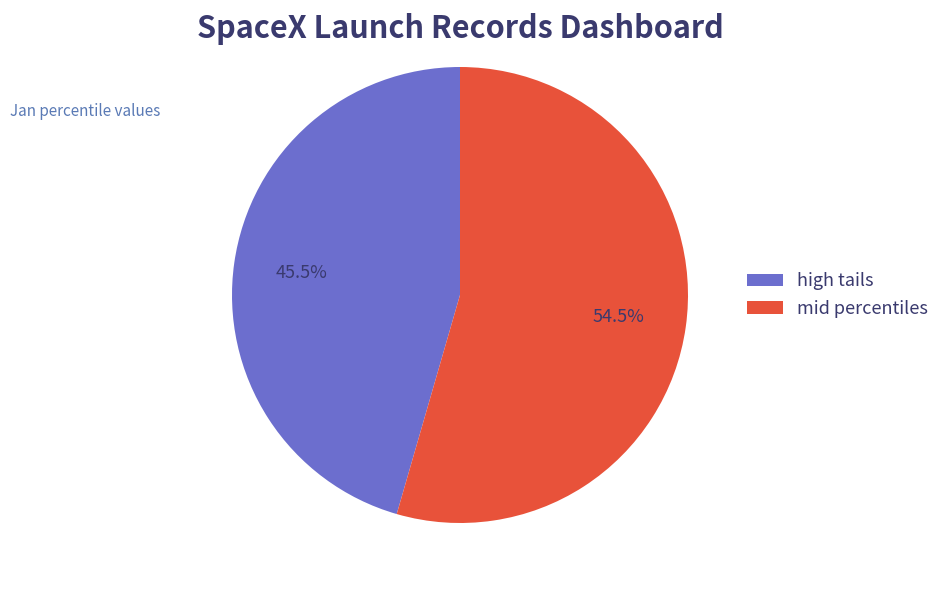

Is there any slice that represents more than half of the pie?

Yes